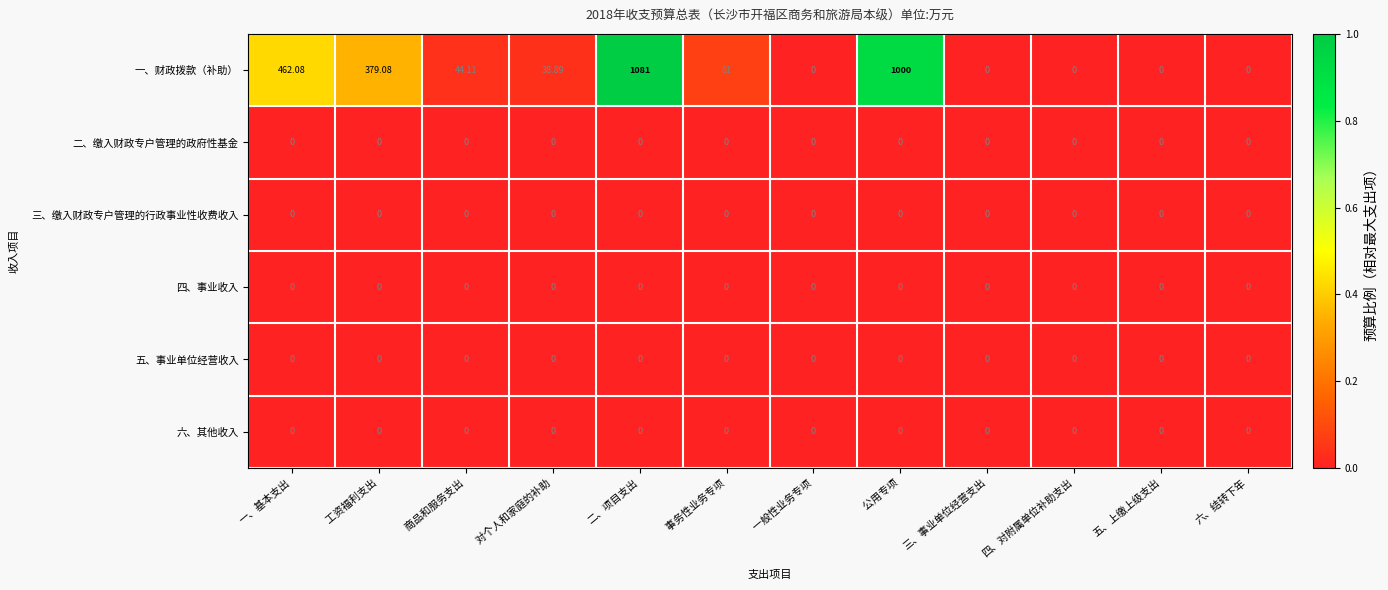

What is the greatest value displayed?

1081.0